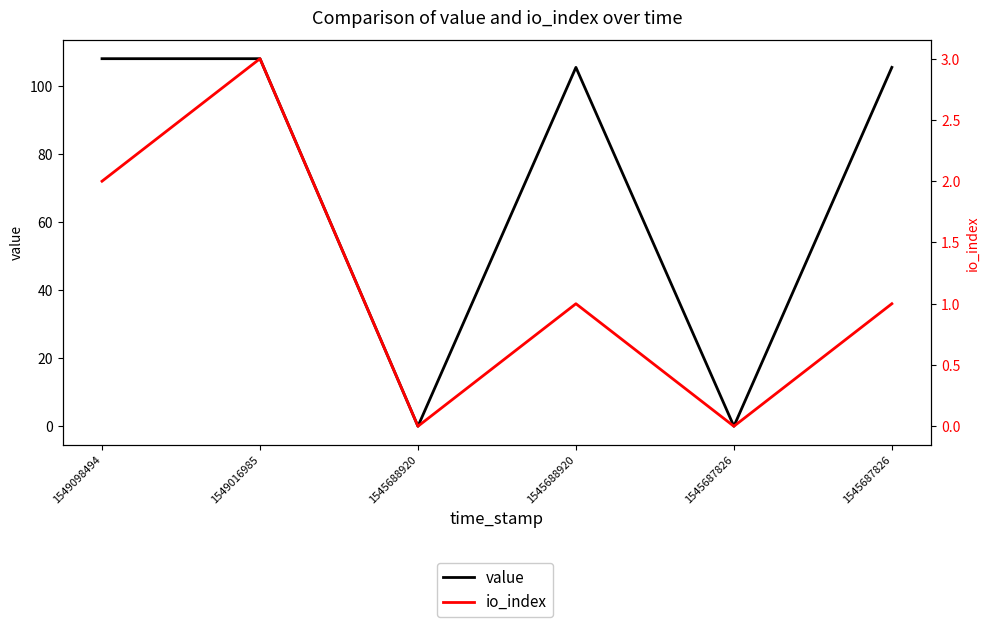

Reading left to right, extract all data points from this chart.

value: 108.1	108.1	0.0	105.6	0.0	105.6
io_index: 2.0	3.0	0.0	1.0	0.0	1.0